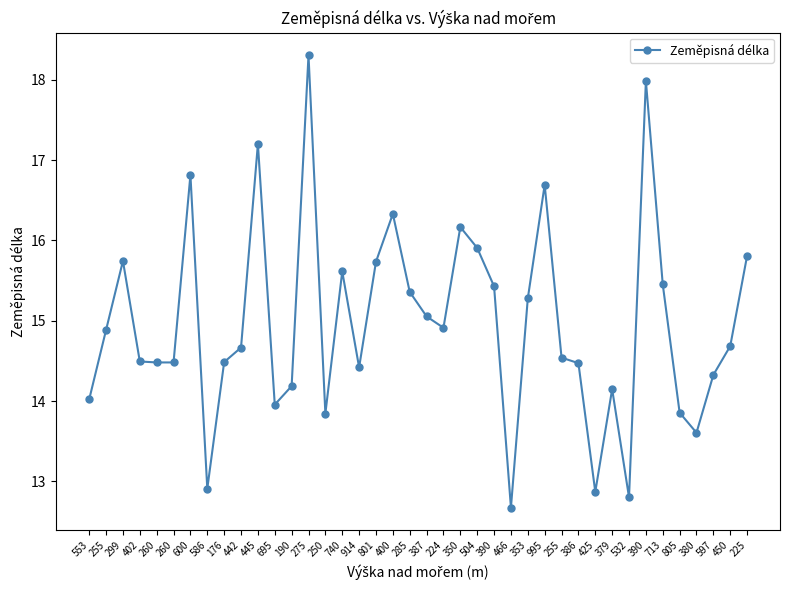

What is the smallest value displayed?

12.7